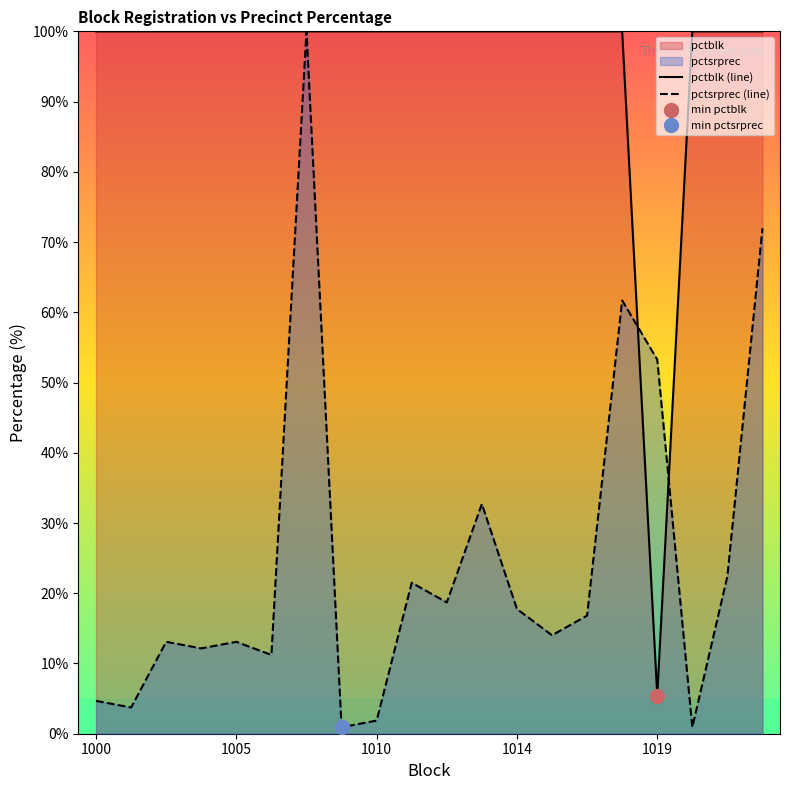

What value does the pctblk (line) series have at 1014?

100.0